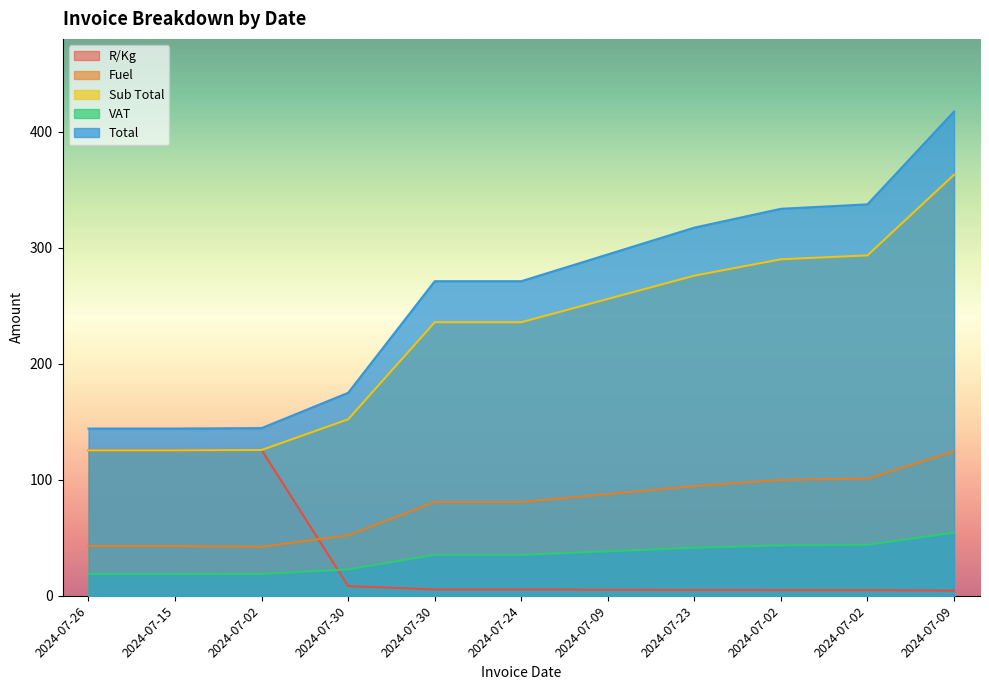

What is the spread (max minus min) of values at 2024-07-23?

312.4